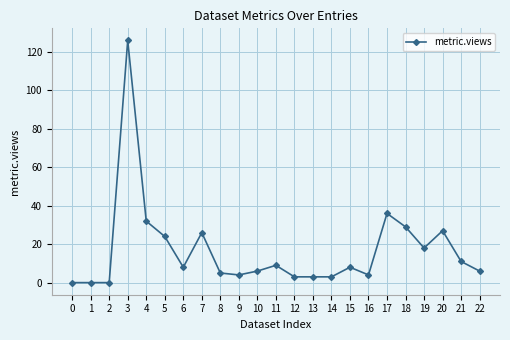

Count the number of categories in the chart.

23